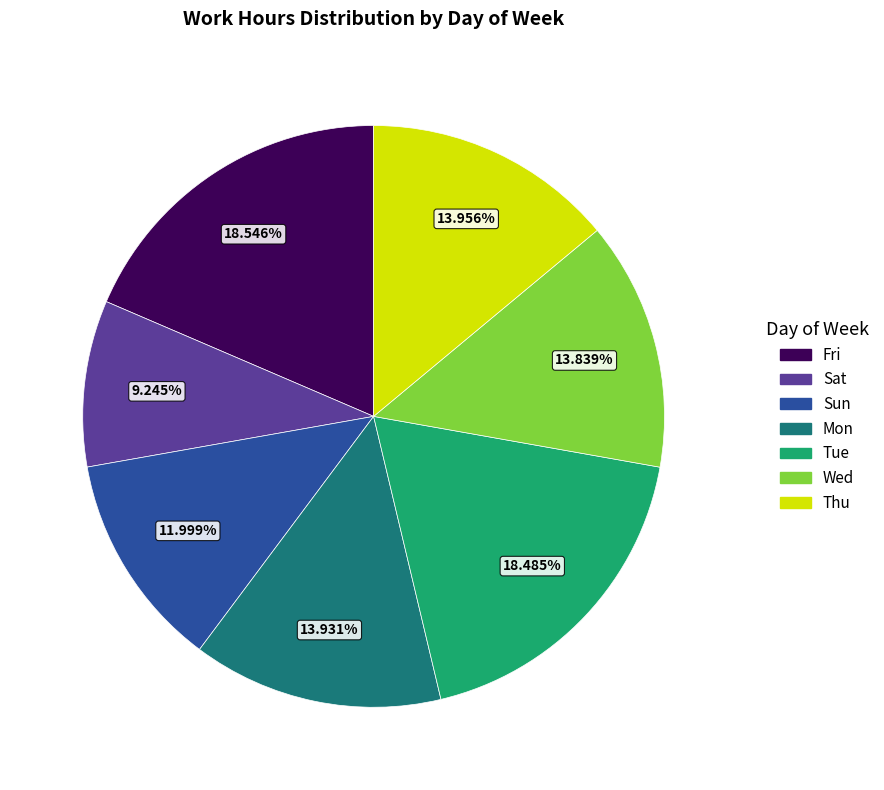

Does any single category account for the majority?

No